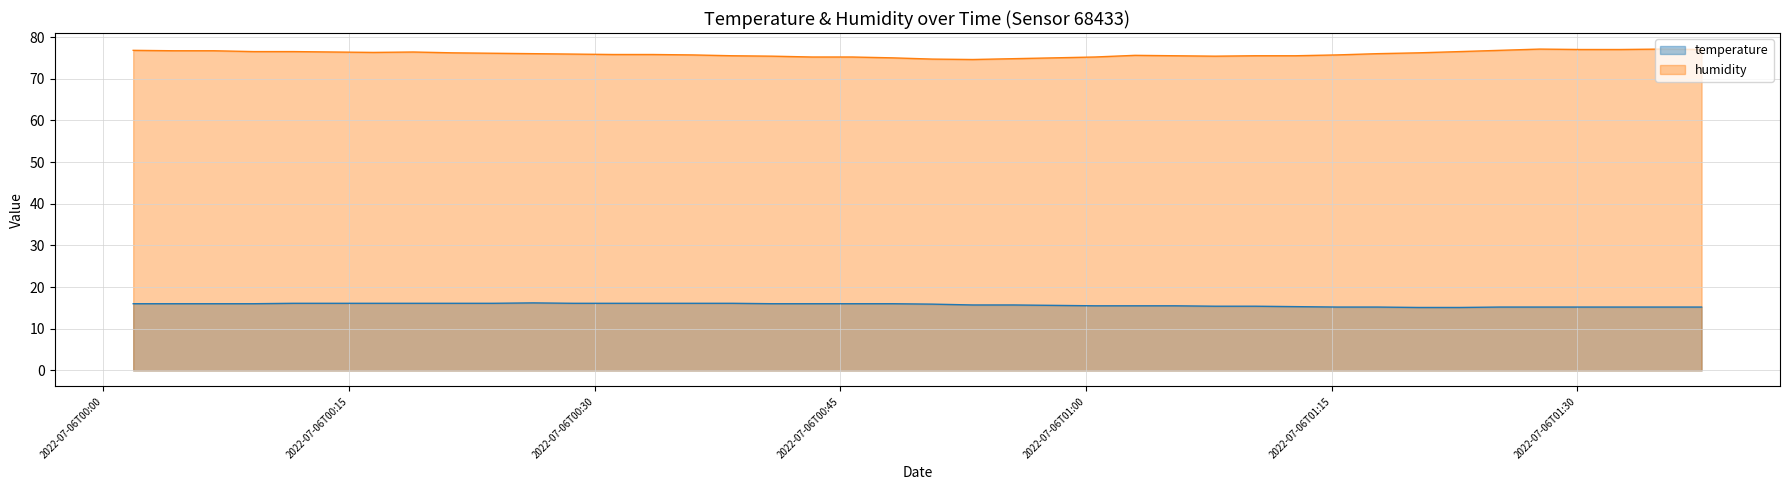

Between 2022-07-06T01:05:25 and 2022-07-06T00:06:44, which is larger?

2022-07-06T00:06:44